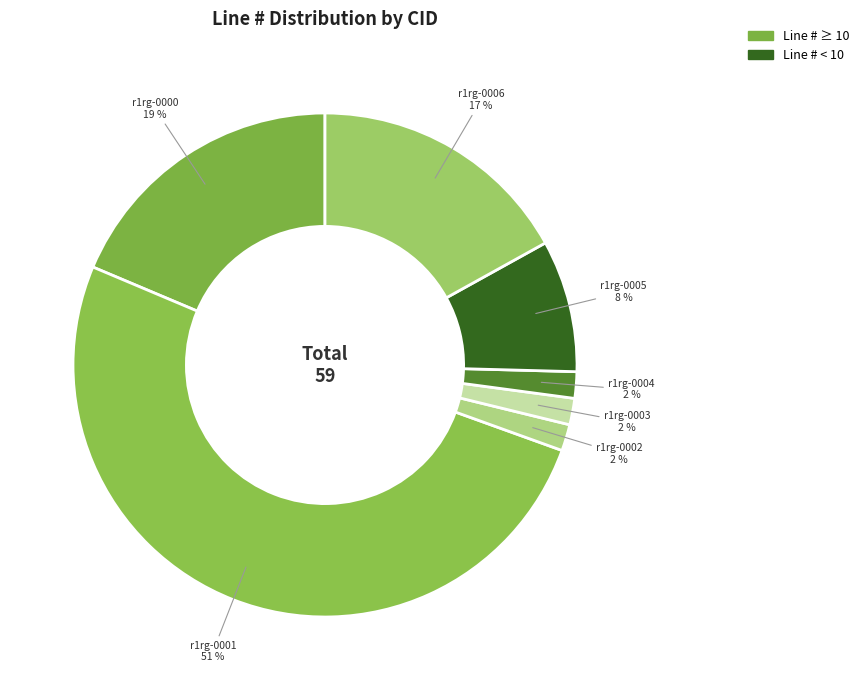

True or false: r1rg-0001 accounts for 51% of the total.

True